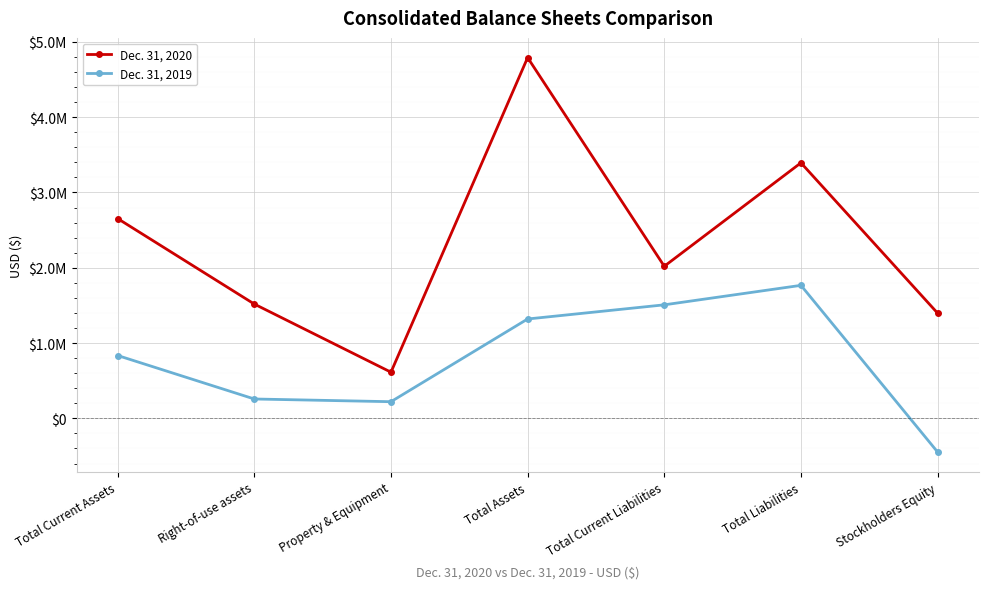

List the series in order of their peak value, highest first.

Dec. 31, 2020, Dec. 31, 2019